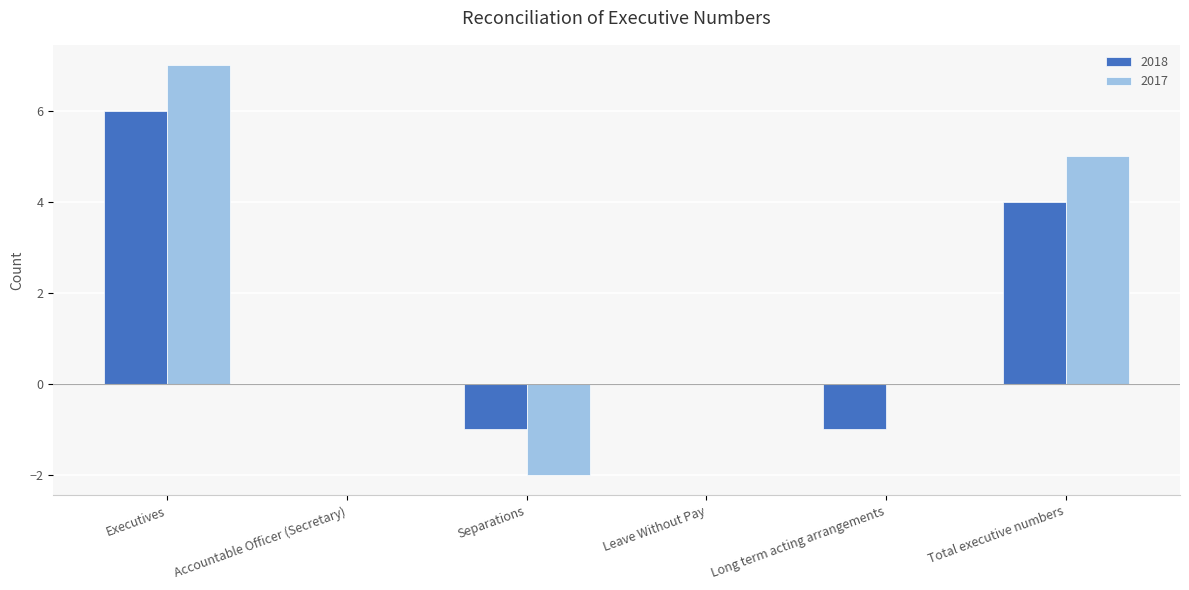

How many data points does each series have?

6